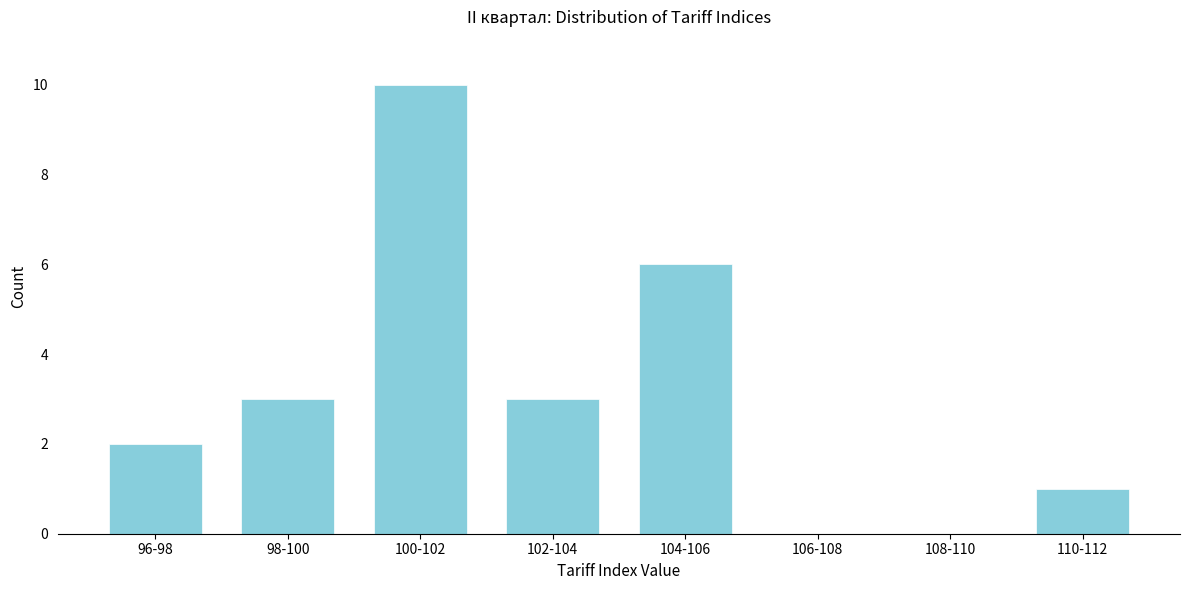

Reading left to right, list all the values displayed in this chart.

96-98=2	98-100=3	100-102=10	102-104=3	104-106=6	106-108=0	108-110=0	110-112=1